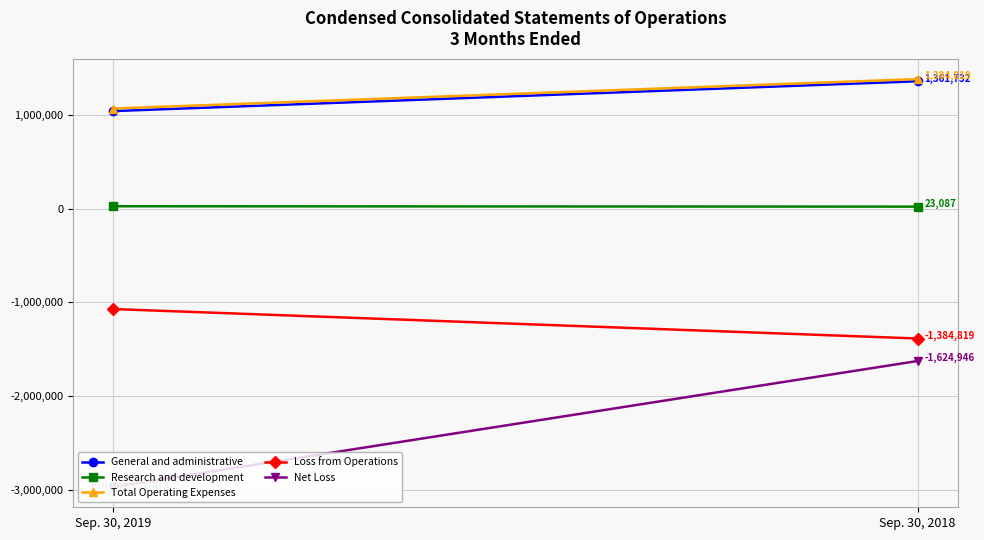

At Sep. 30, 2018, list the series in order from largest to smallest.

Total Operating Expenses, General and administrative, Research and development, Loss from Operations, Net Loss